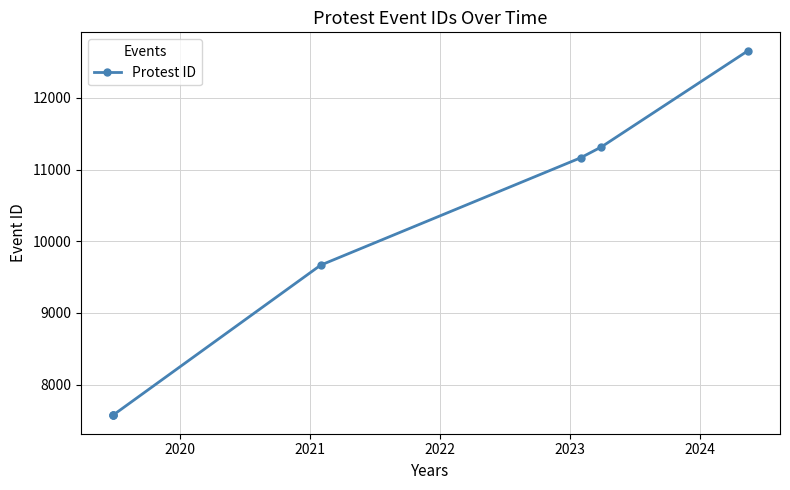

What is the minimum value shown in the chart?

7568